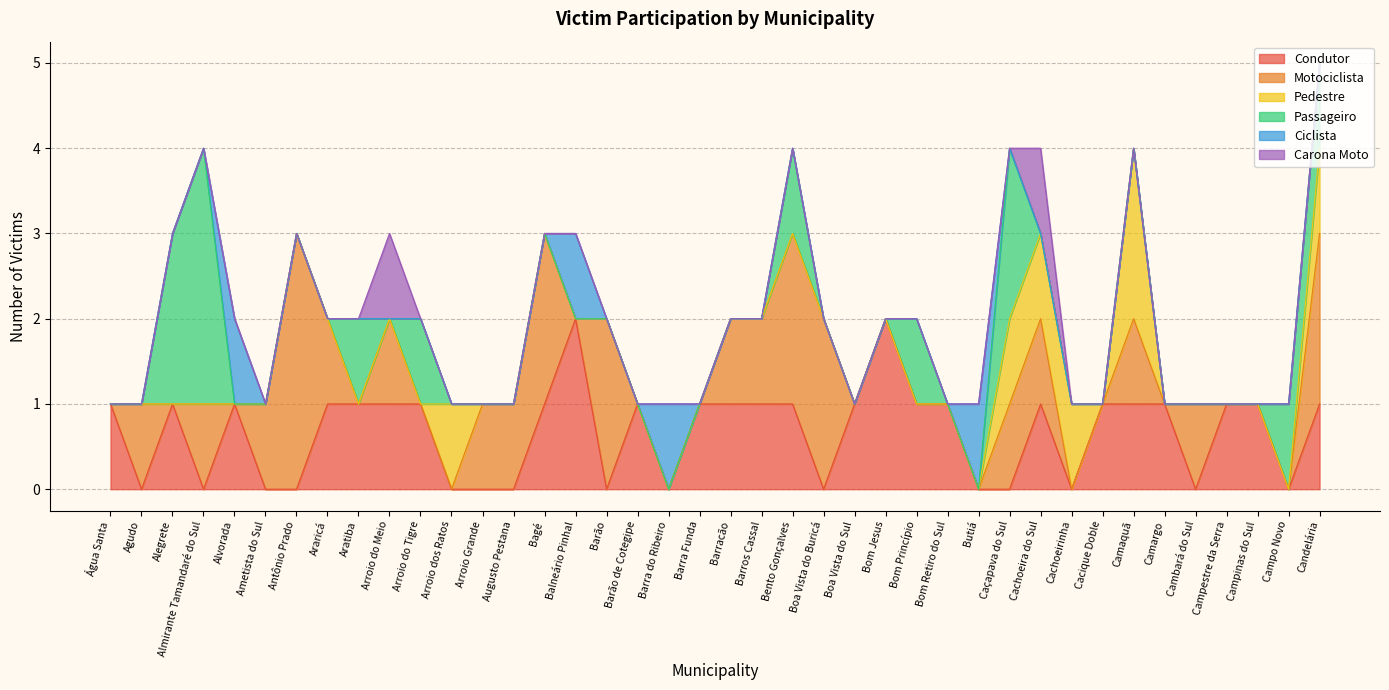

How many intersections are there between Motociclista and Condutor?

11